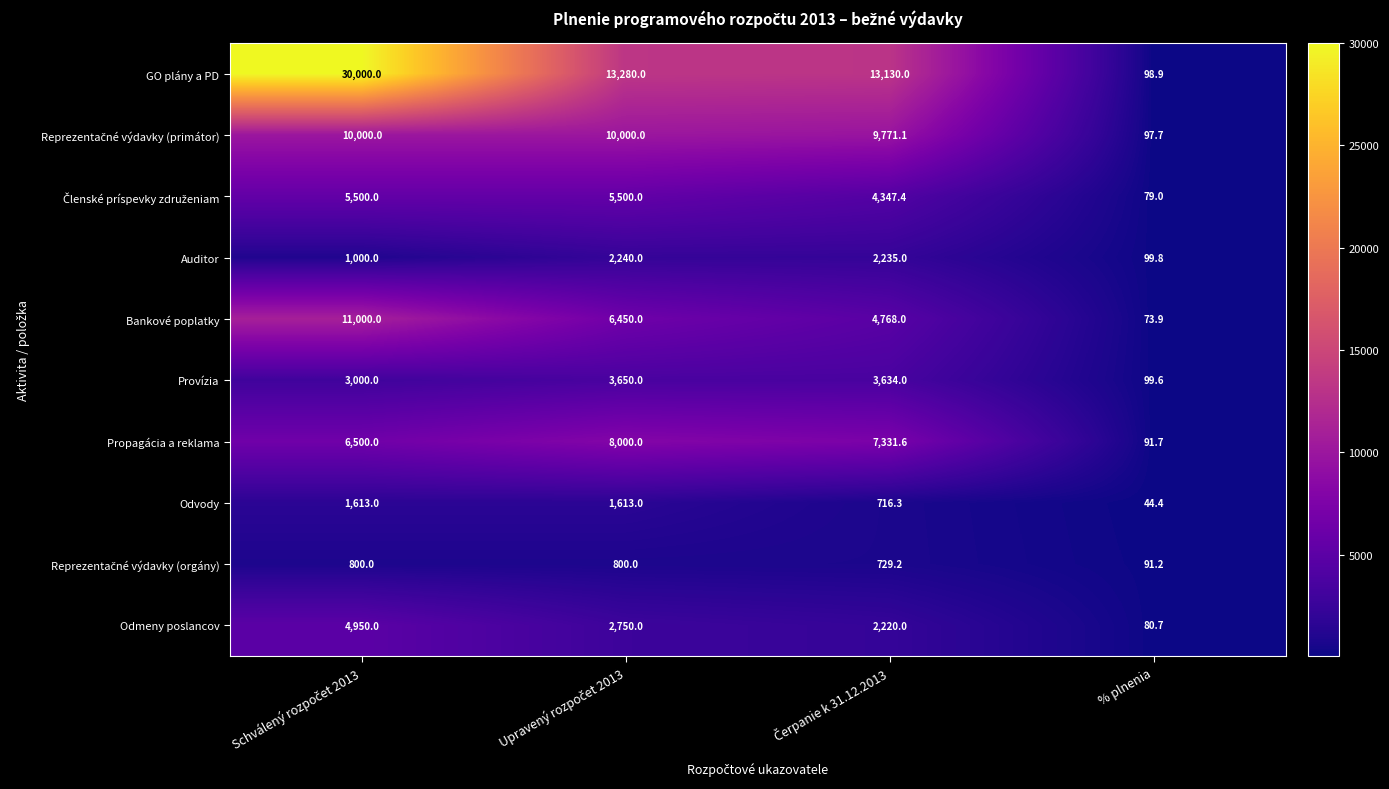

Which series has the largest range (max minus min)?

GO plány a PD